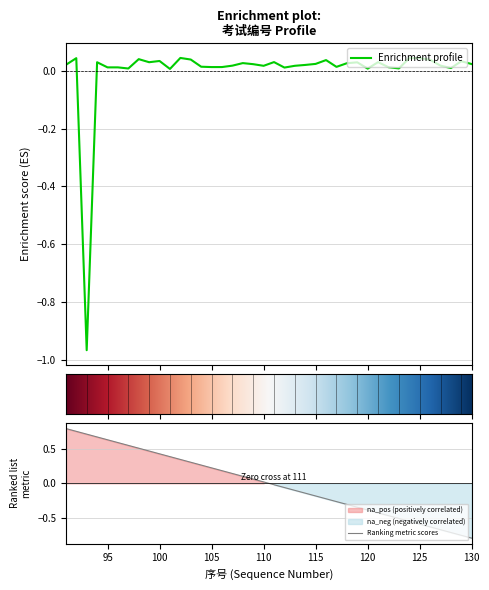

Where is the first local maximum?

92